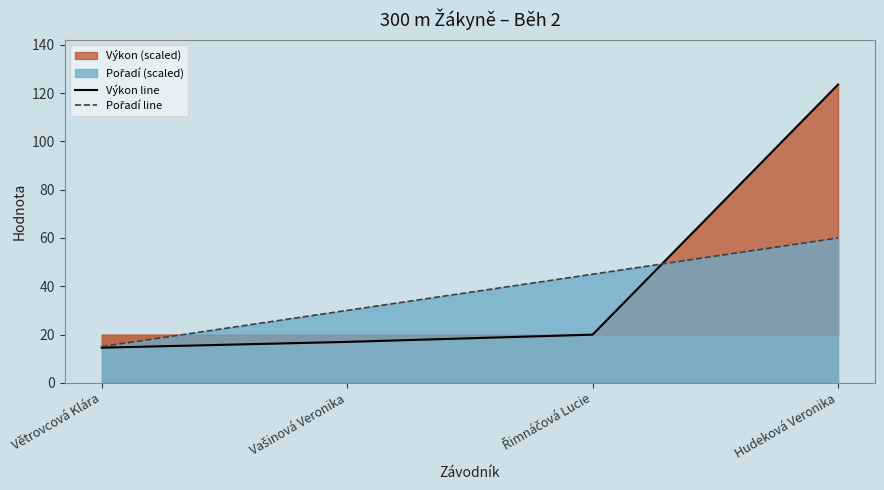

At how many categories does at least one series exceed 35?

2